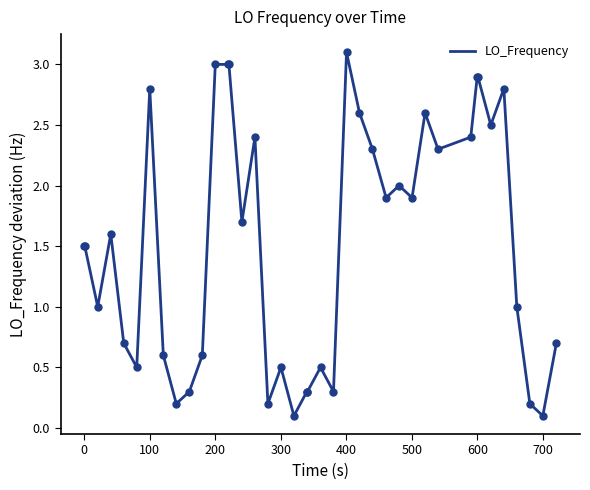

What is the difference between the maximum and minimum values?

3.0